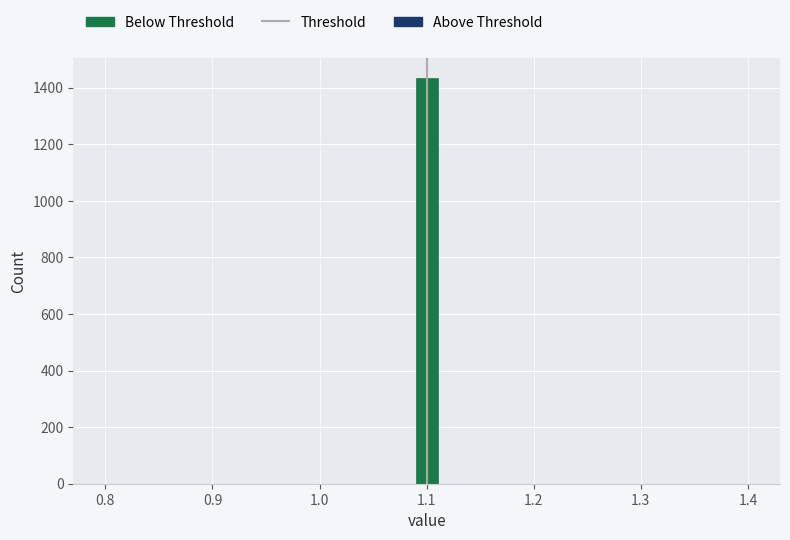

Around what value on the x-axis is the tallest bar? Give the approximate position of its centre, as read against the axis.

1.10